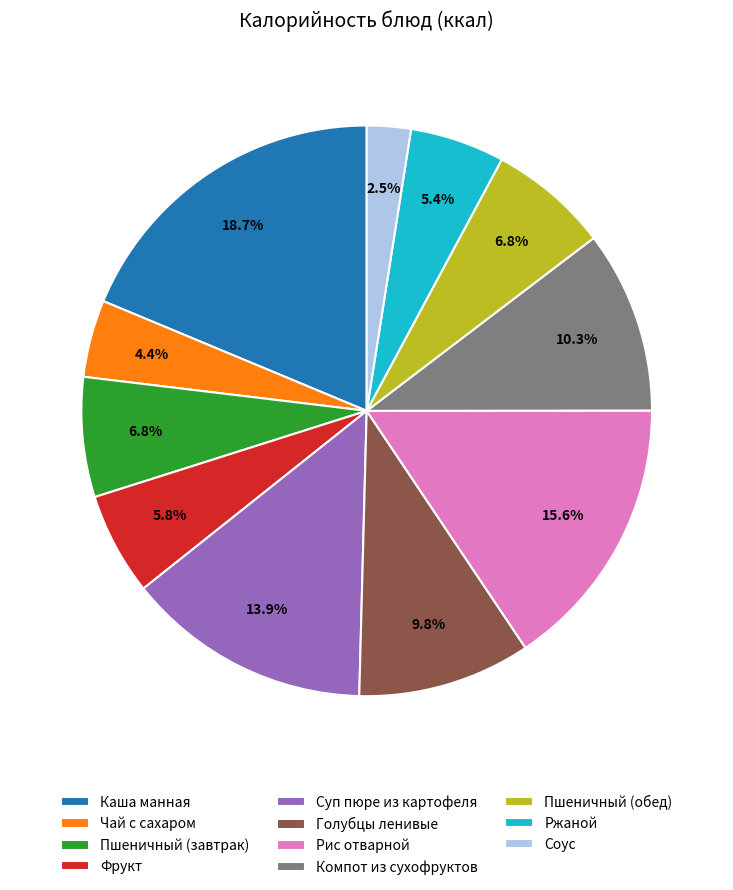

Count the number of slices in the pie.

11